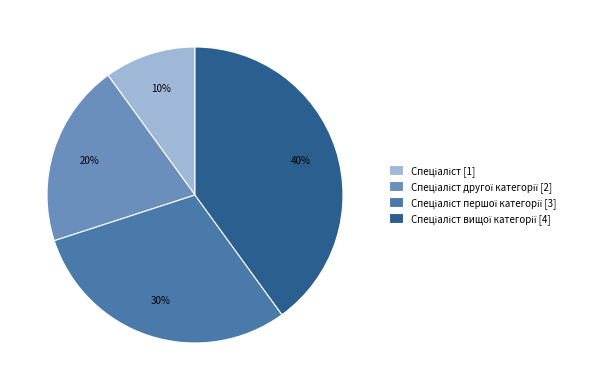

Is there any slice that represents more than half of the pie?

No